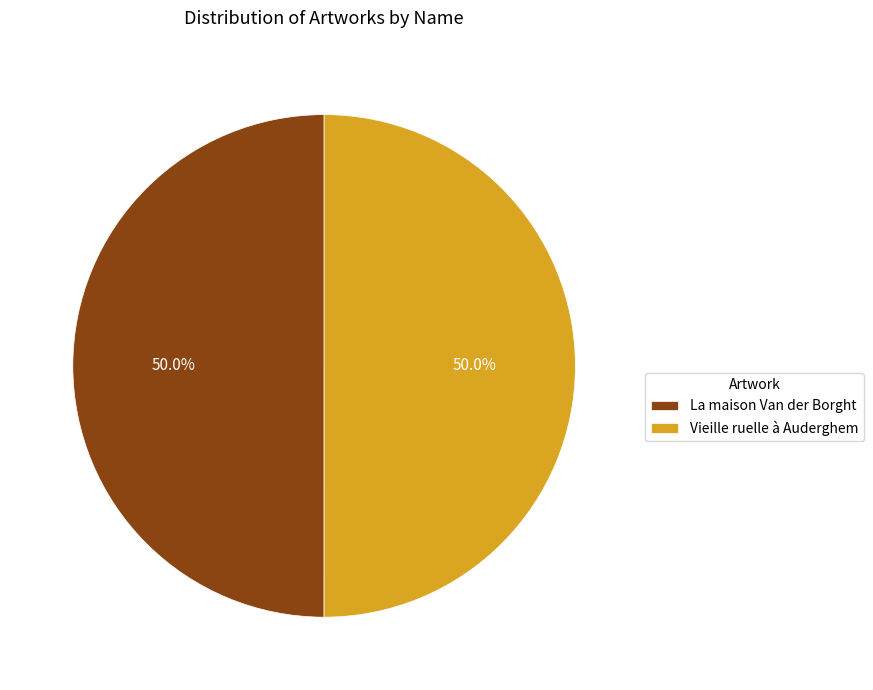

Approximately how many times larger is the value at Vieille ruelle à Auderghem compared to La maison Van der Borght?

1.0